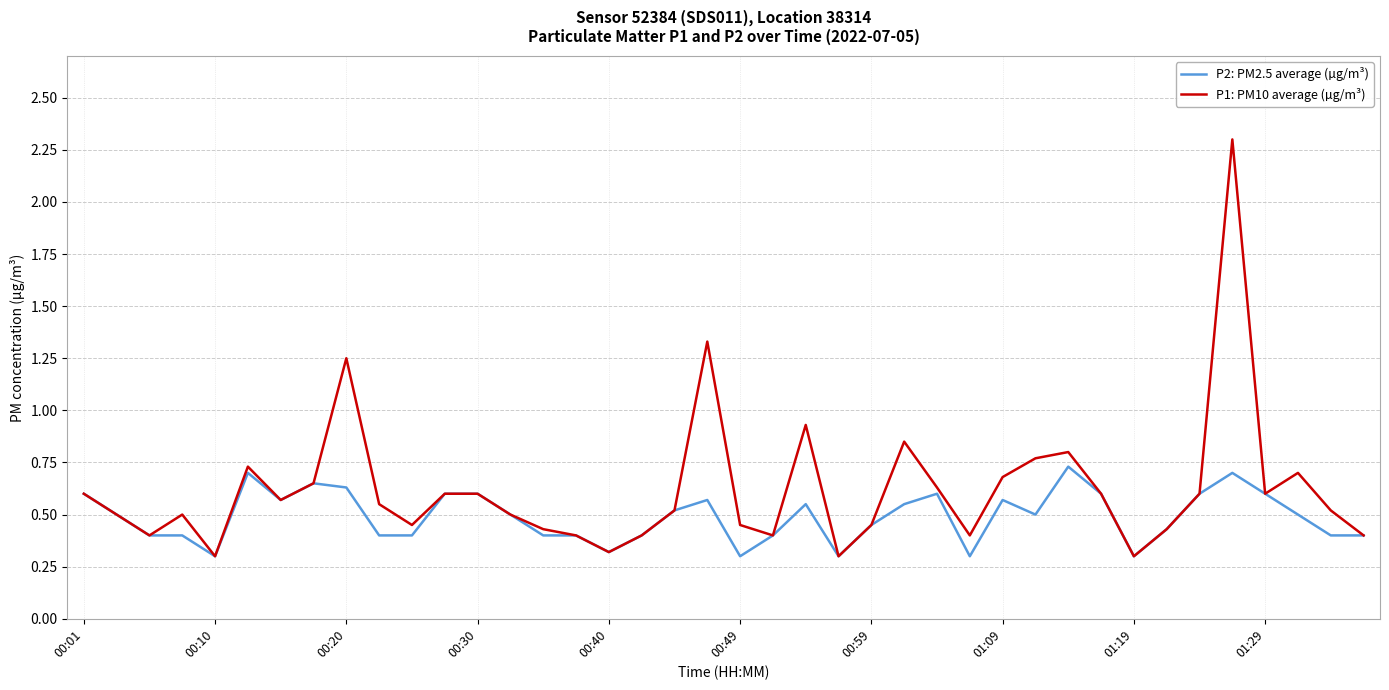

Rank the series by their average value, from lowest to highest.

P2: PM2.5 average (µg/m³), P1: PM10 average (µg/m³)